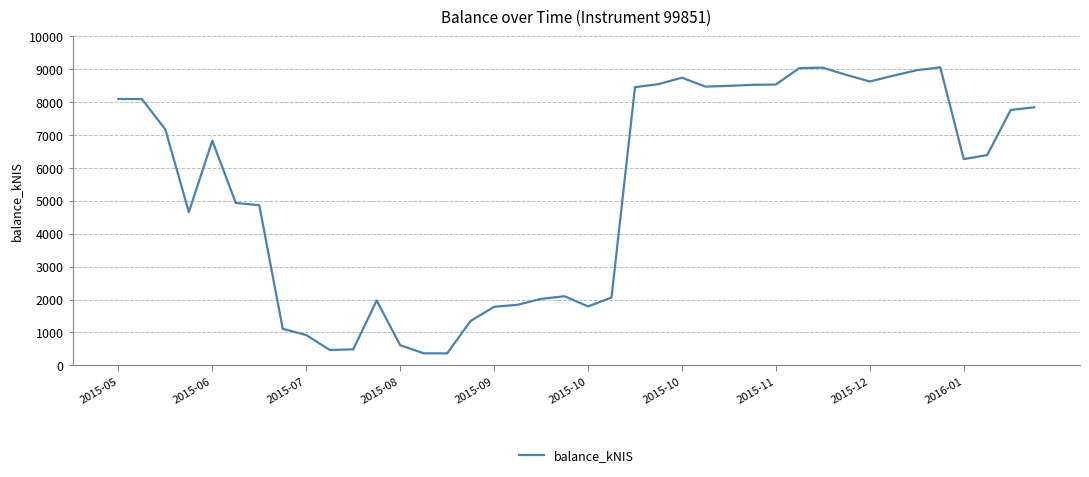

What is the average value?

5354.6